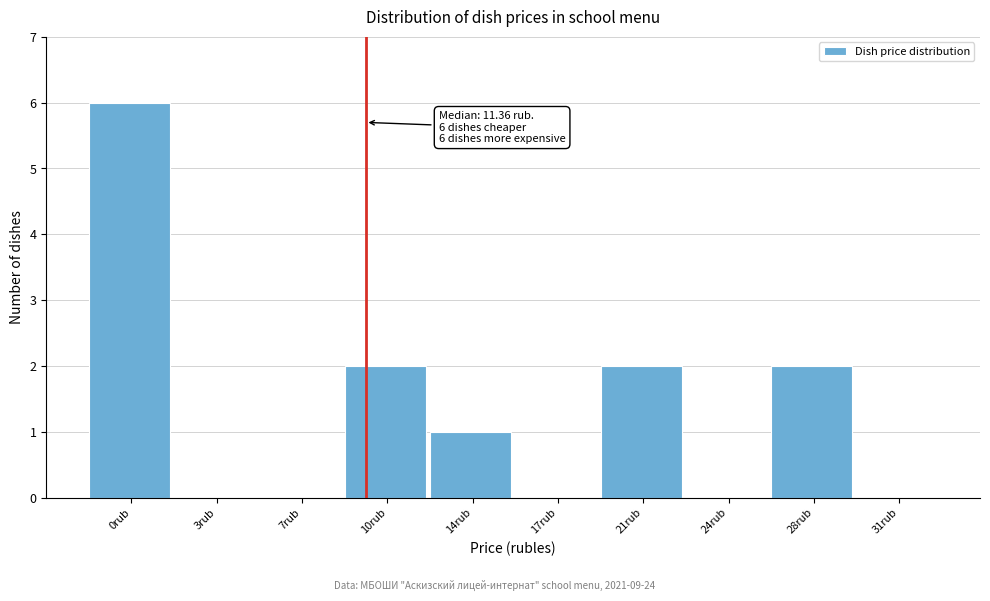

Reading left to right, transcribe all the data shown in this chart.

0rub=6	3rub=0	7rub=0	10rub=2	14rub=1	17rub=0	21rub=2	24rub=0	28rub=2	31rub=0